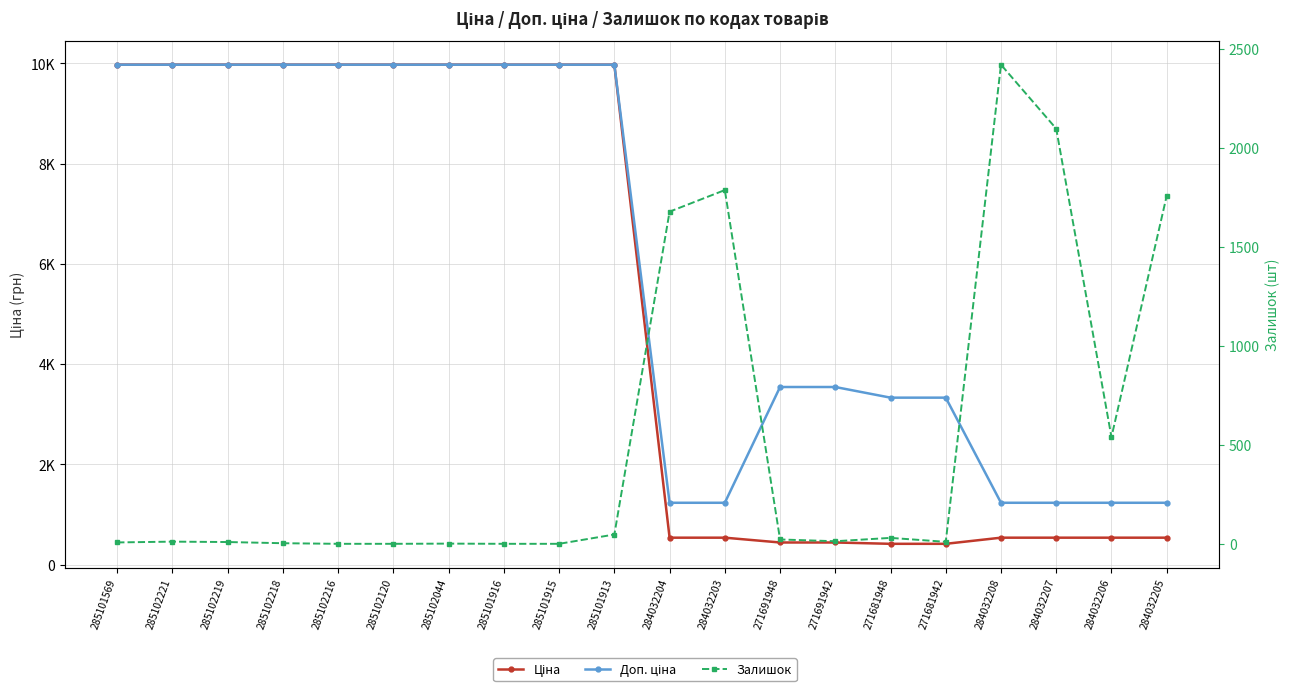

What is the maximum value for Залишок?

2419.0